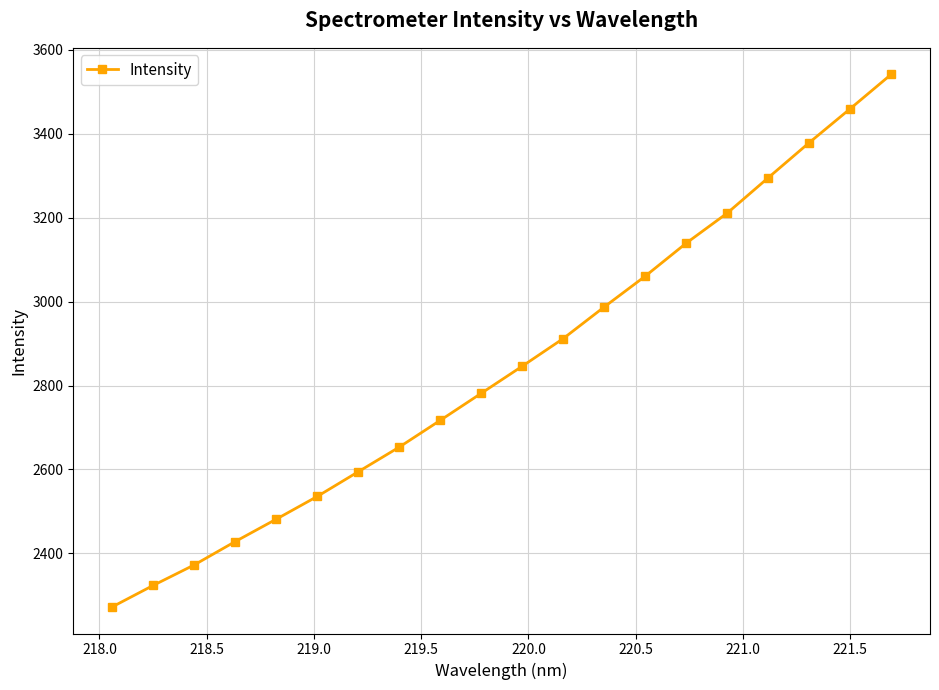

What is the difference between the maximum and minimum values?

1269.0